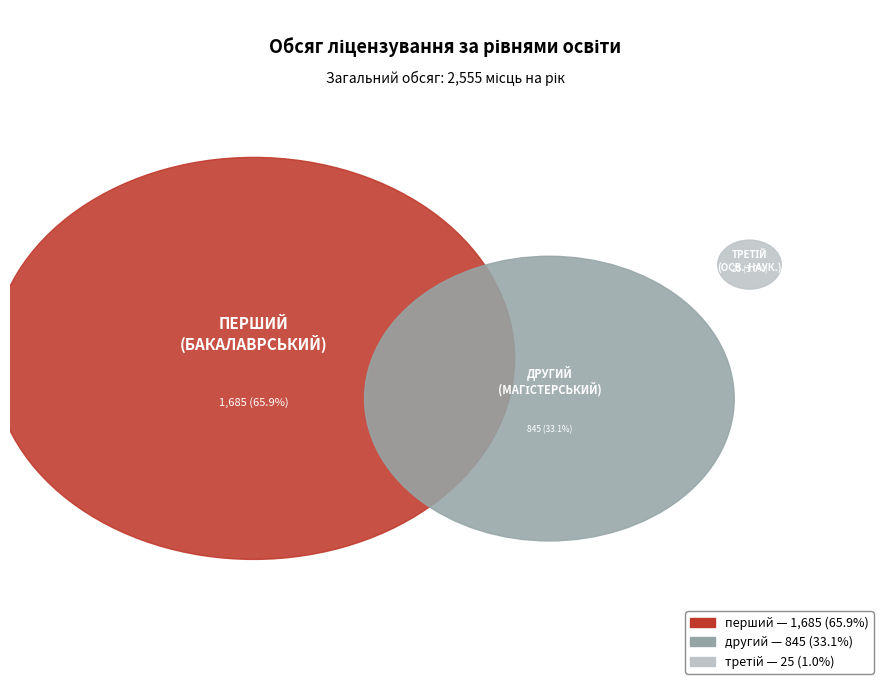

What percentage is the перший (бакалаврський) рівень slice, to the nearest percent?

66%